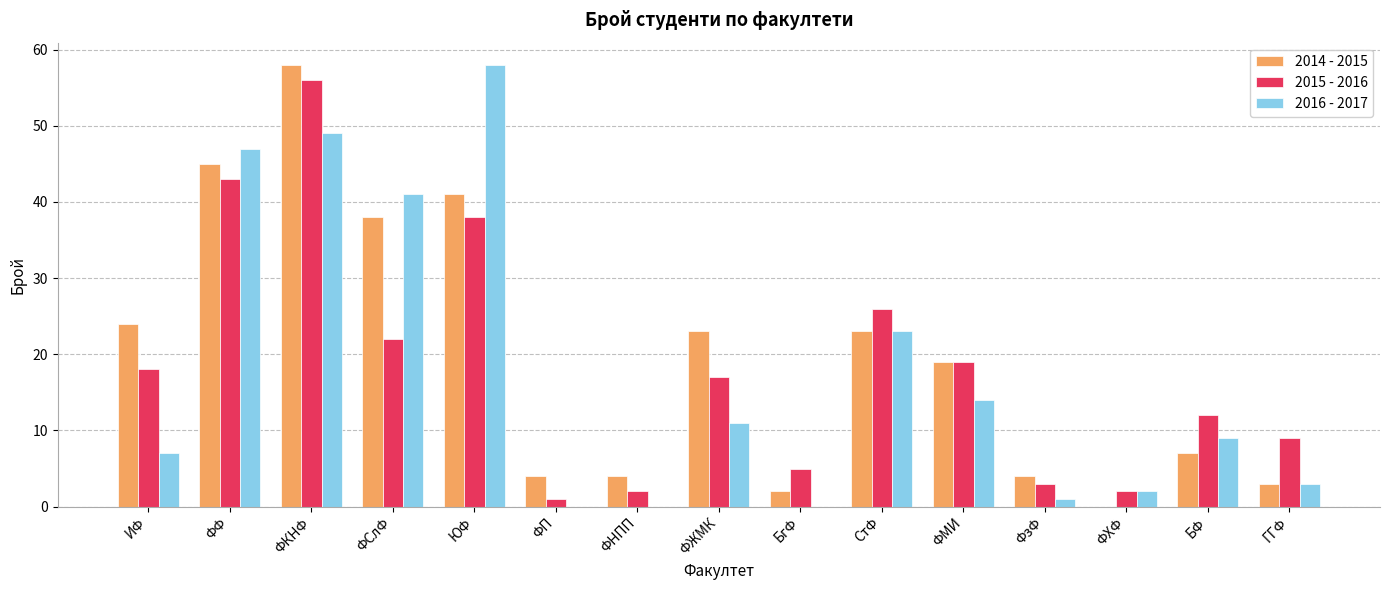

Reading left to right, transcribe all the data shown in this chart.

2014 - 2015: ИФ=24	ФФ=45	ФКНФ=58	ФСлФ=38	ЮФ=41	ФП=4	ФНПП=4	ФЖМК=23	БгФ=2	СтФ=23	ФМИ=19	ФзФ=4	ФХФ=0	БФ=7	ГГФ=3
2015 - 2016: ИФ=18	ФФ=43	ФКНФ=56	ФСлФ=22	ЮФ=38	ФП=1	ФНПП=2	ФЖМК=17	БгФ=5	СтФ=26	ФМИ=19	ФзФ=3	ФХФ=2	БФ=12	ГГФ=9
2016 - 2017: ИФ=7	ФФ=47	ФКНФ=49	ФСлФ=41	ЮФ=58	ФП=0	ФНПП=0	ФЖМК=11	БгФ=0	СтФ=23	ФМИ=14	ФзФ=1	ФХФ=2	БФ=9	ГГФ=3